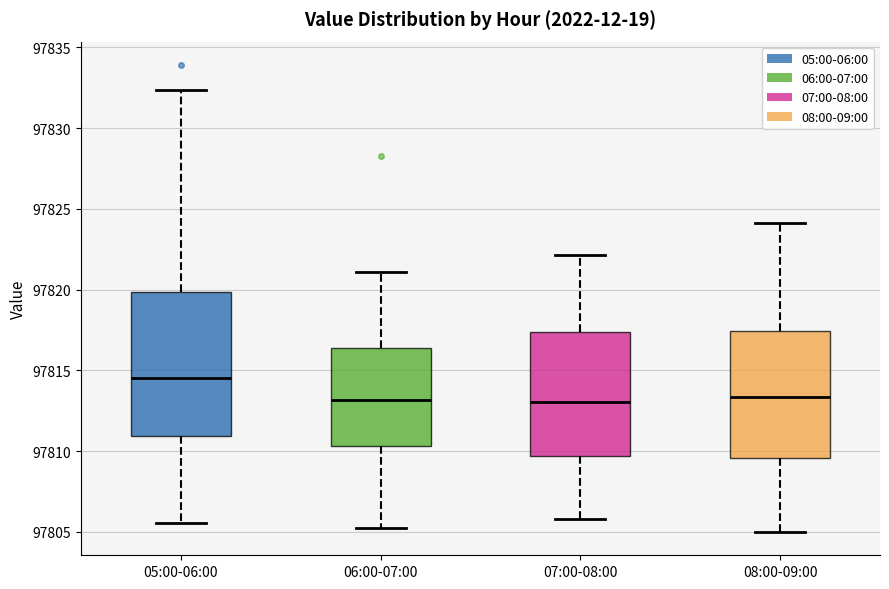

Comparing the boxes themselves (not the whiskers), which one is the tallest?

05:00-06:00